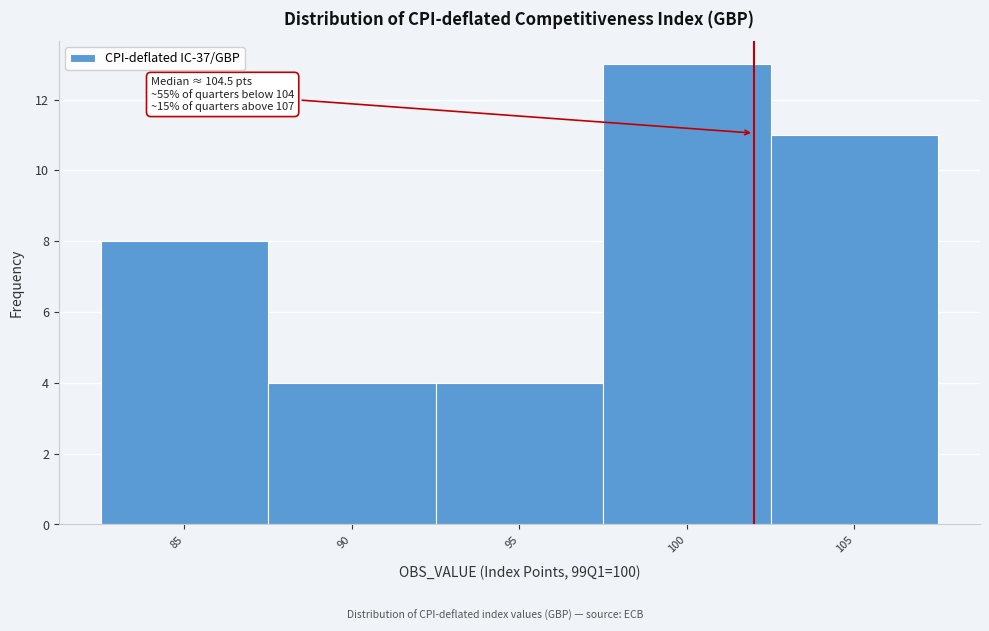

Reading left to right, extract all data points from this chart.

8	4	4	13	11